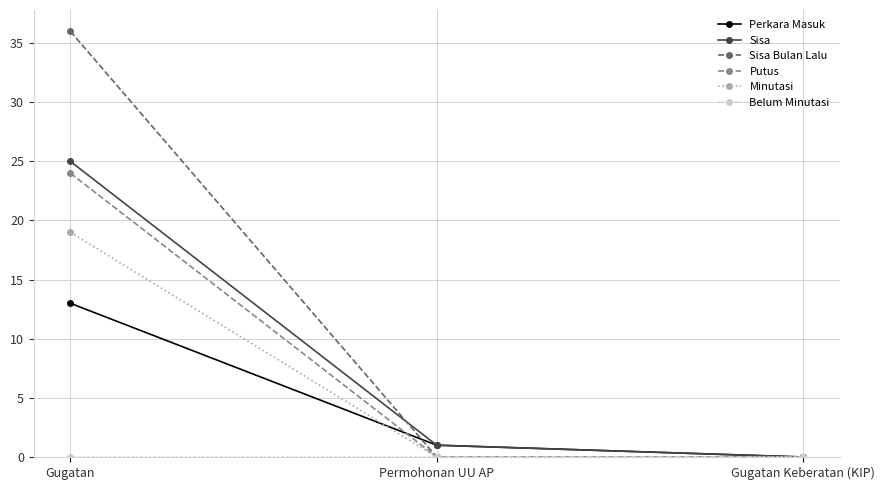

What is the highest value of the Sisa series?

25